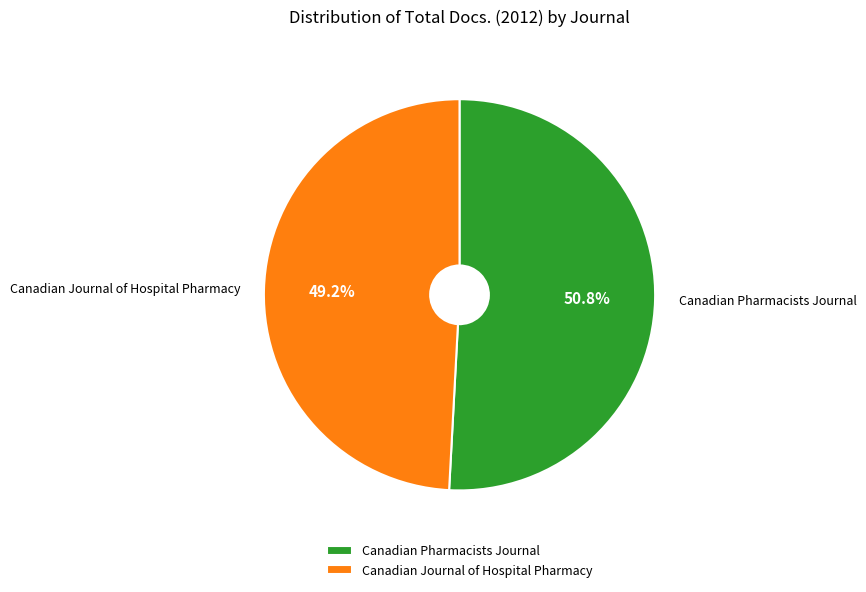

To the nearest percent, what portion does Canadian Pharmacists Journal represent?

51%